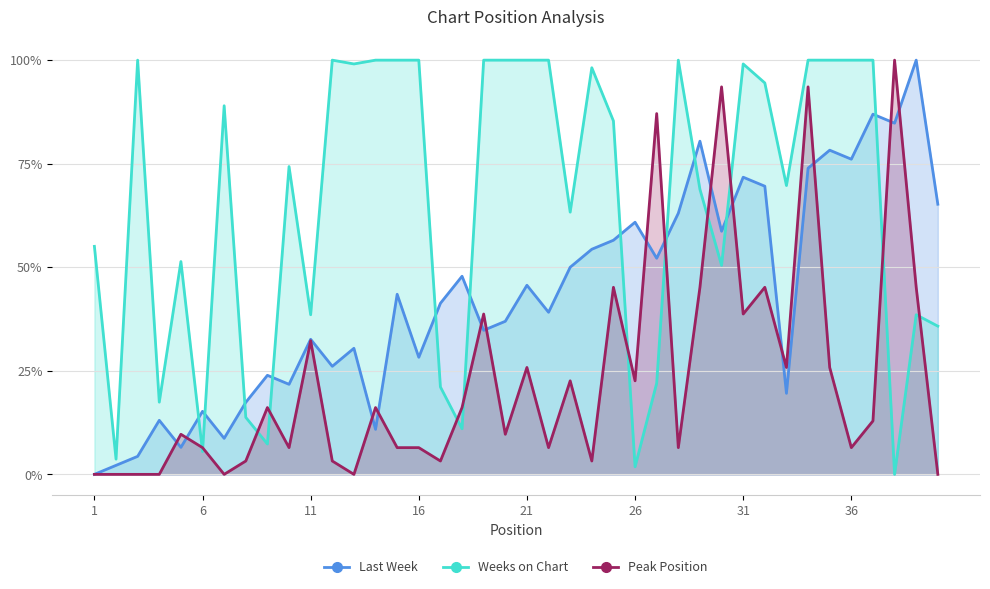

What is the difference between the second highest and second lowest values in the Last Week series?

84.8